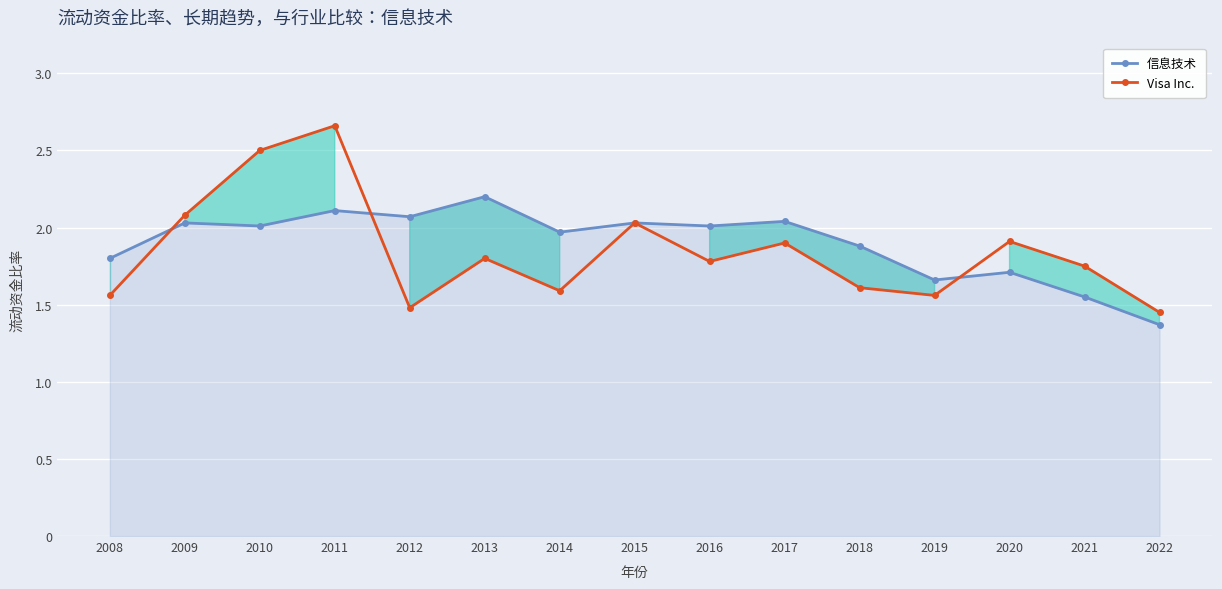

After their last crossing, which series has the higher values: Visa Inc. or 信息技术?

Visa Inc.